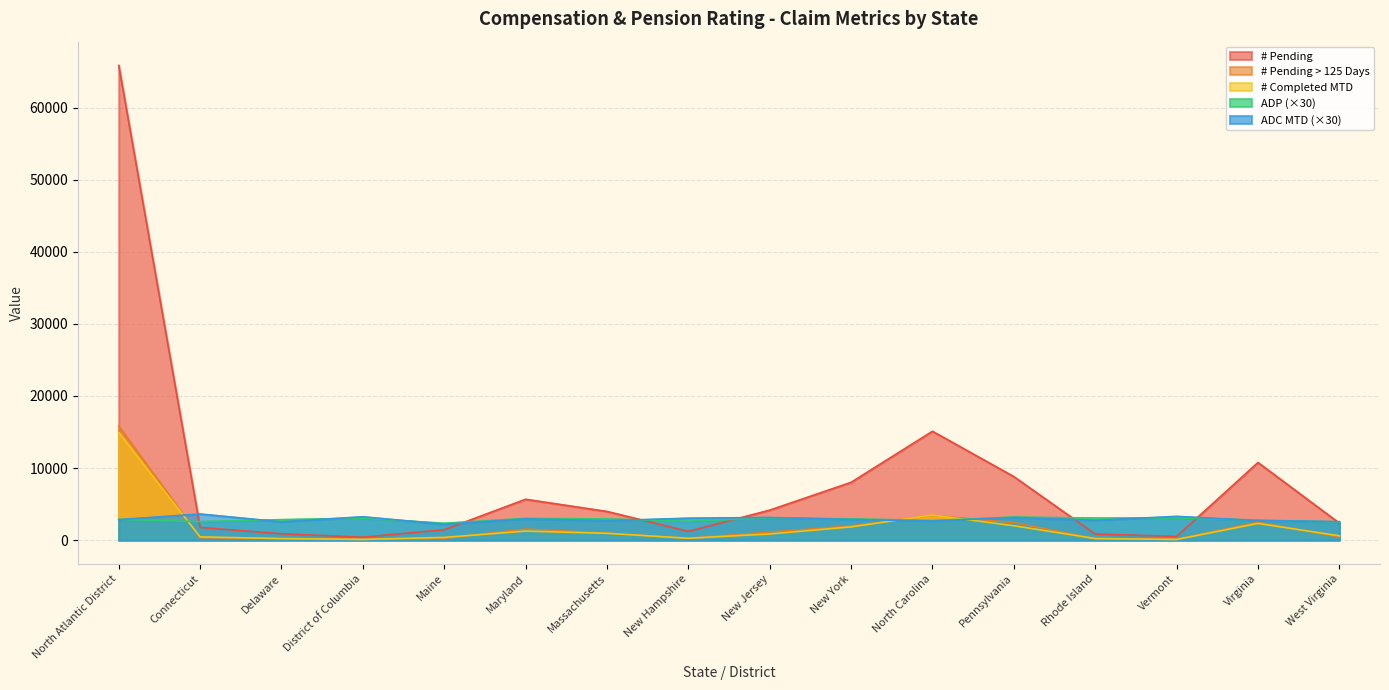

List the series in order of their peak value, highest first.

# Pending, # Pending > 125 Days, # Completed MTD, ADC MTD, ADP